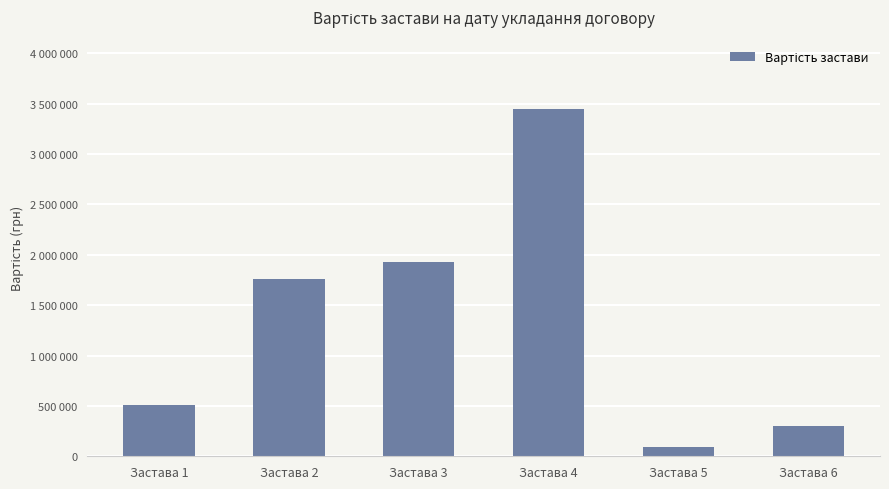

Are the bars horizontal?

No